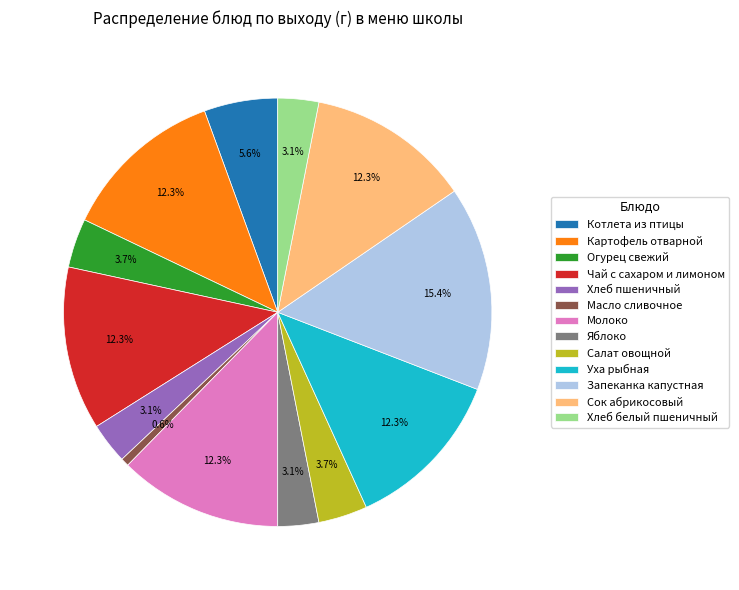

What percentage do Уха рыбная and Салат овощной together represent?

16.0%